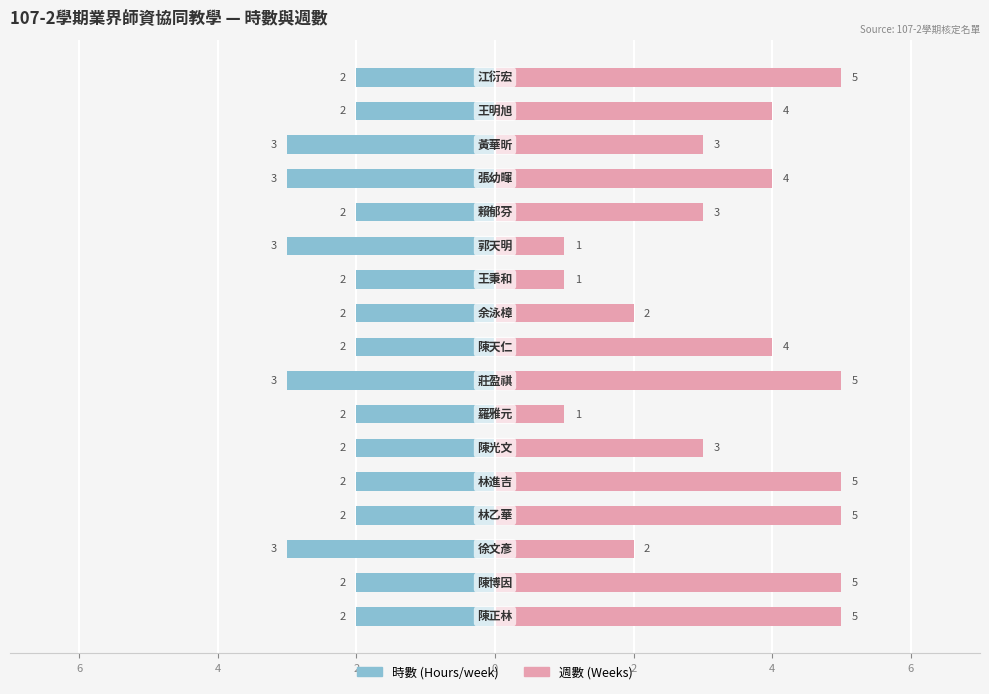

How many distinct data groups are displayed?

2